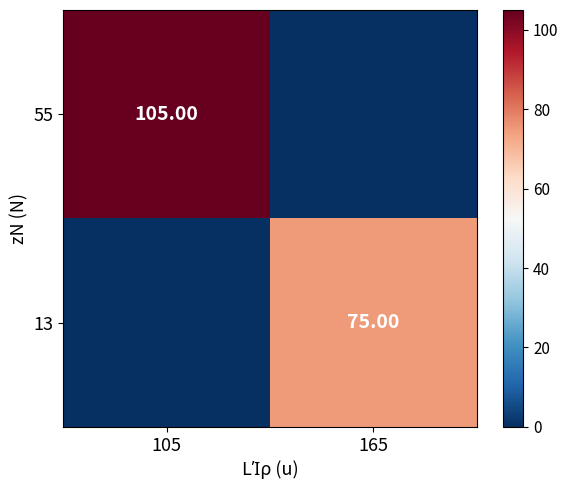

What is the difference between the highest and lowest values at 165?

75